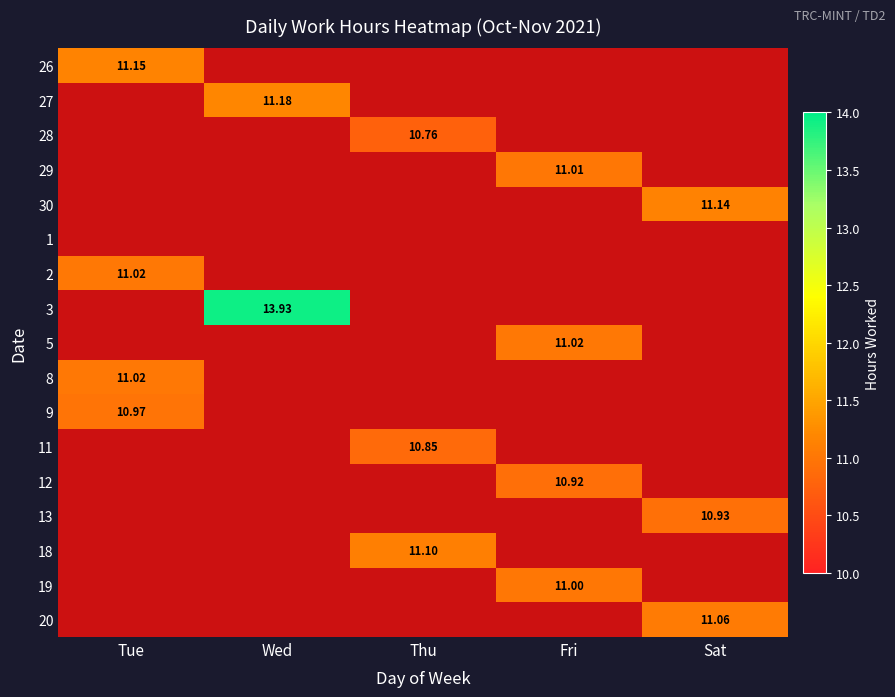

Rank the series at Tue from lowest to highest value.

27, 28, 29, 30, 1, 3, 5, 11, 12, 13, 18, 19, 20, 9, 2, 8, 26